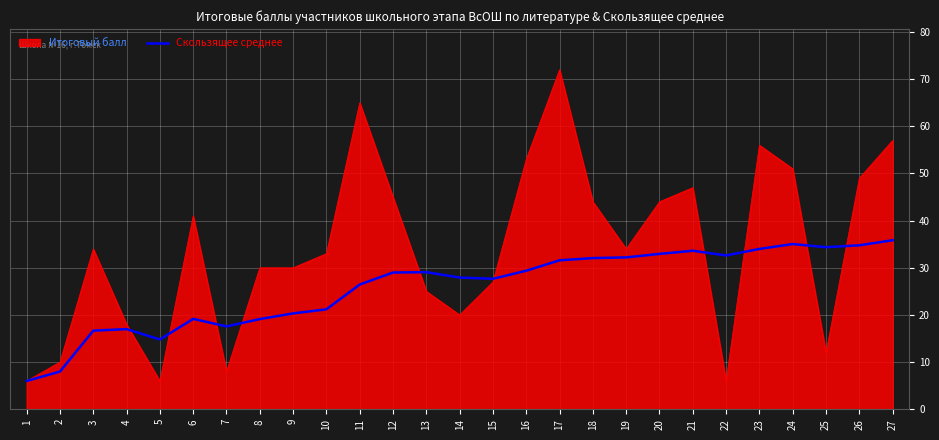

Rank the series by their average value, from lowest to highest.

Скользящее среднее, Итоговый балл